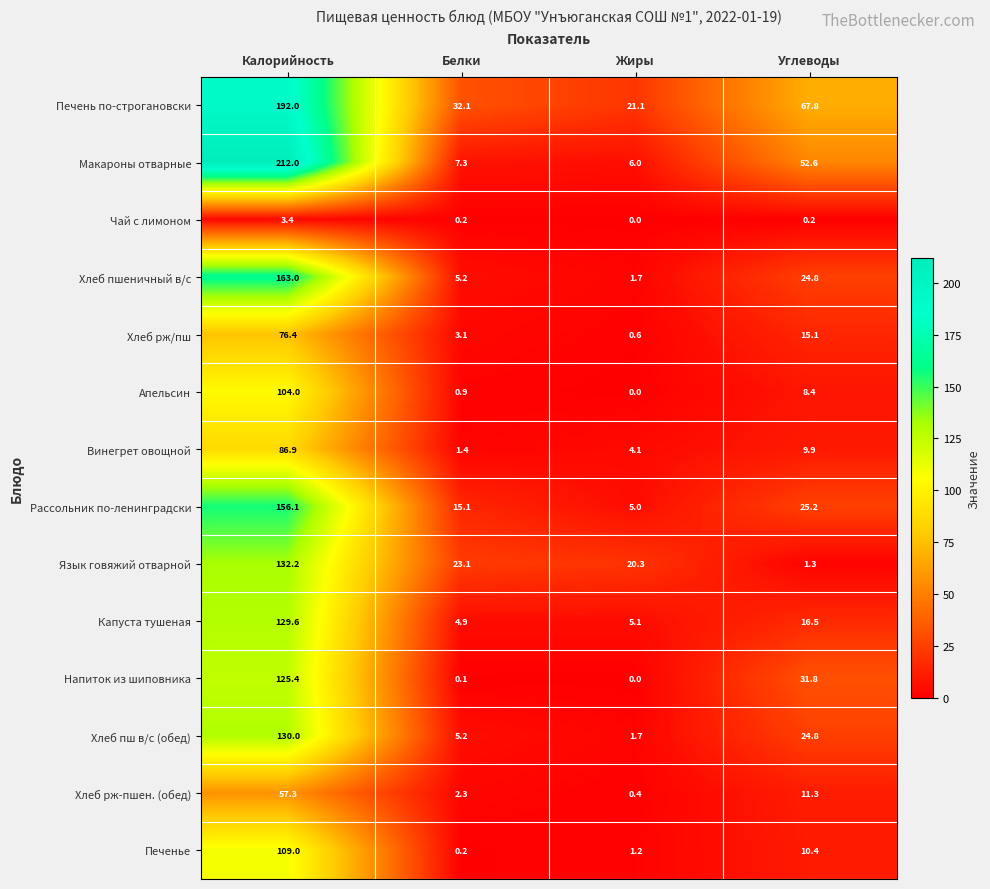

How many values in the Печень по-строгановски series exceed 67?

2